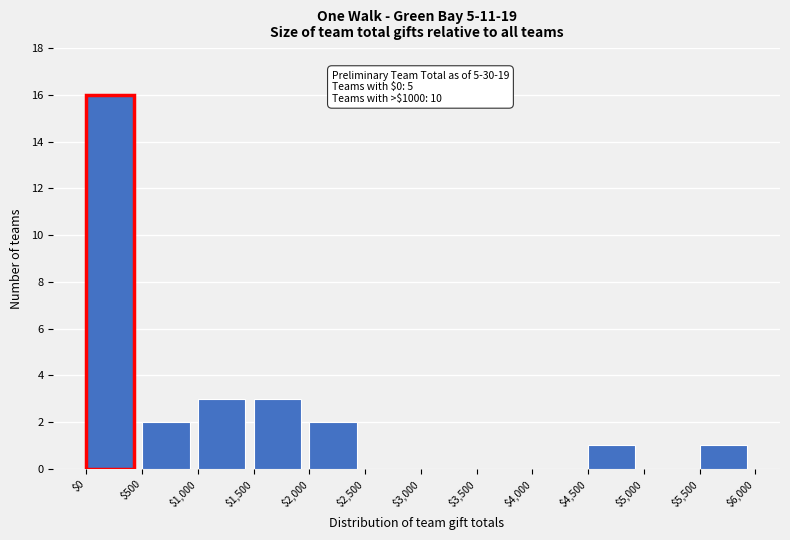

Which range on the x-axis has the tallest bar?

$0 to $500